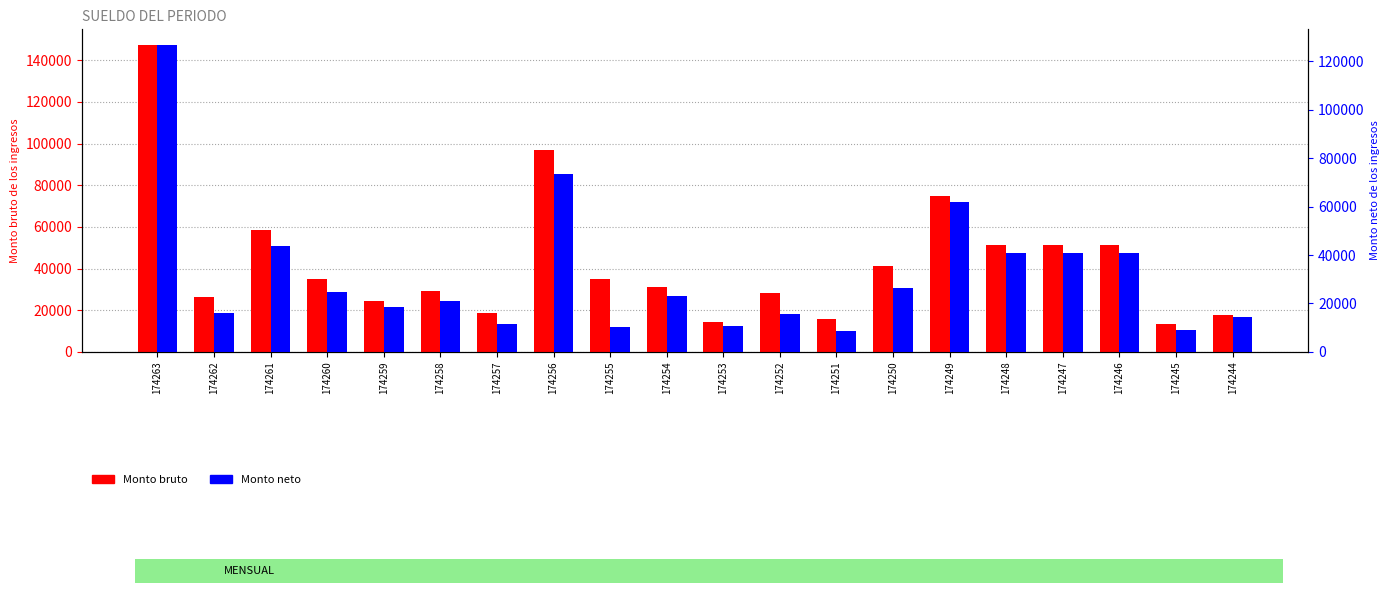

How many categories are shown in the chart?

20